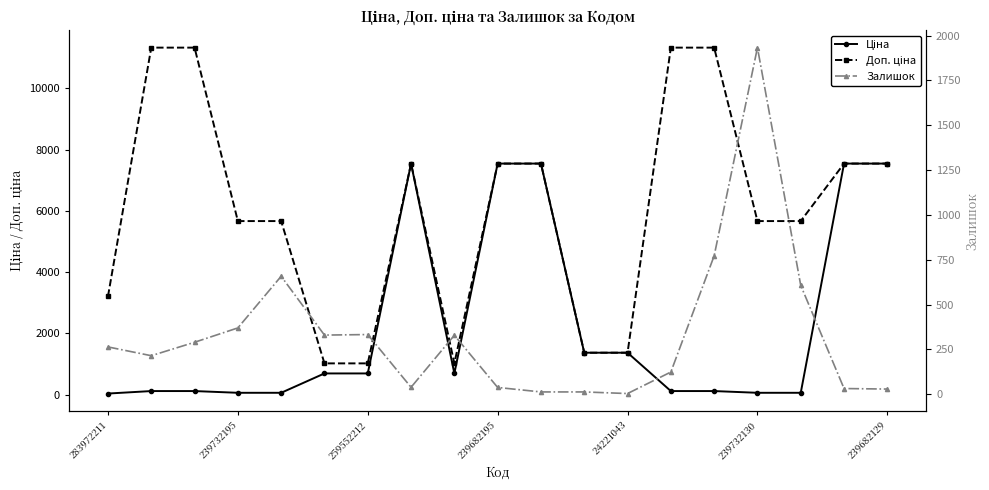

What is the spread (max minus min) of values at 17?

7513.9